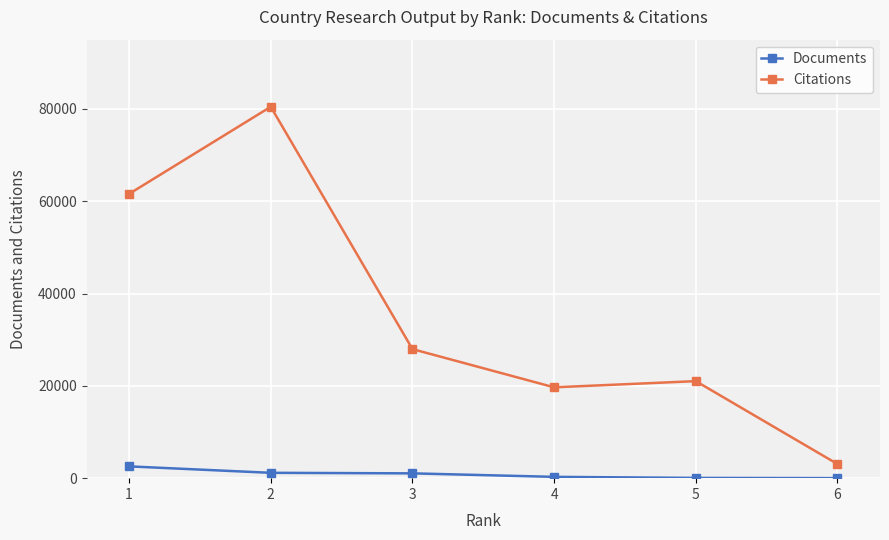

The Citations series shows 19679 at 4. True or false?

True